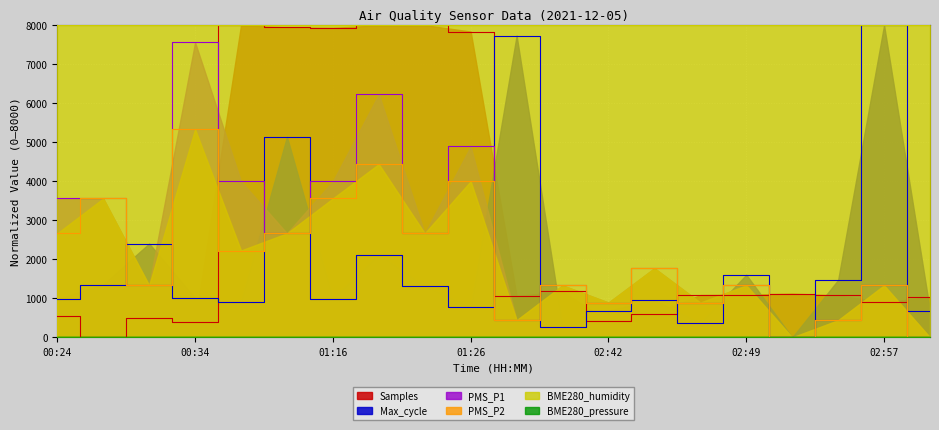

At how many categories does at least one series exceed 3779?

20